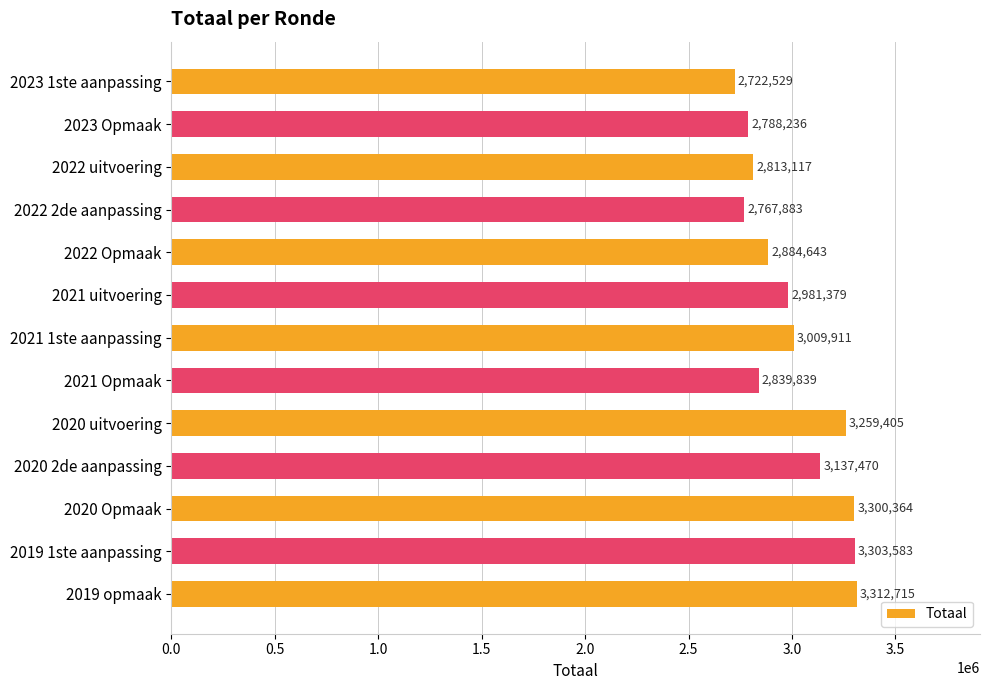

List the labels in order of value, smallest first.

2023 1ste aanpassing, 2022 2de aanpassing, 2023 Opmaak, 2022 uitvoering, 2021 Opmaak, 2022 Opmaak, 2021 uitvoering, 2021 1ste aanpassing, 2020 2de aanpassing, 2020 uitvoering, 2020 Opmaak, 2019 1ste aanpassing, 2019 opmaak